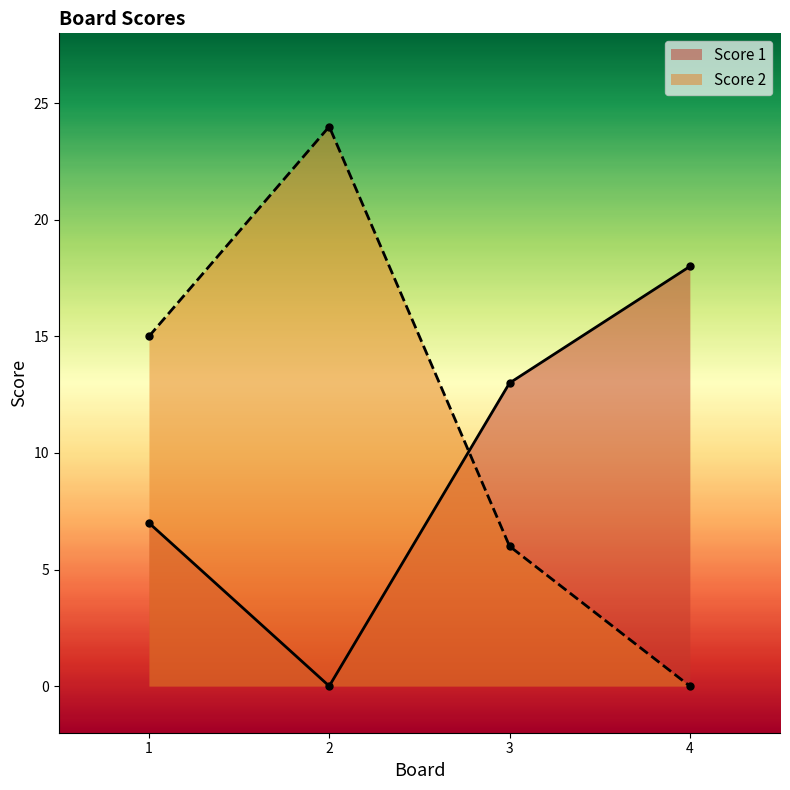

Where is the first local maximum for Score 2?

2